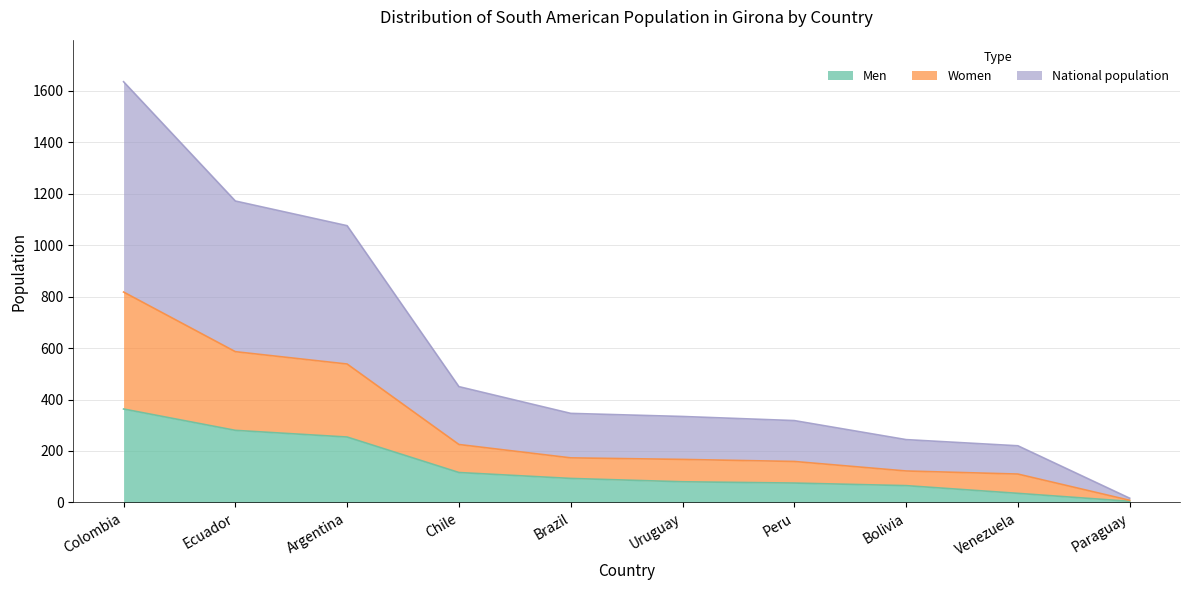

Between Ecuador and Brazil, which series saw the biggest shift?

National population